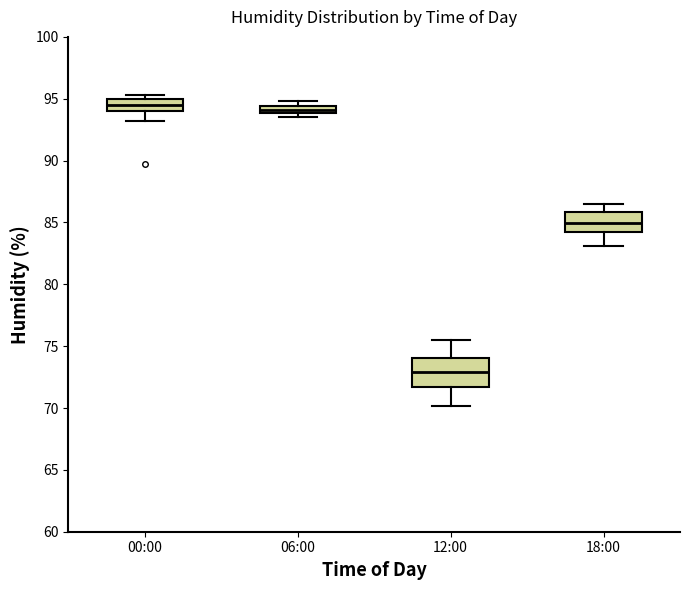

Where is the lower edge of the box for 12:00 on the y-axis? The values are not printed on the chart, so give them approximately, as read against the axis.

71.5